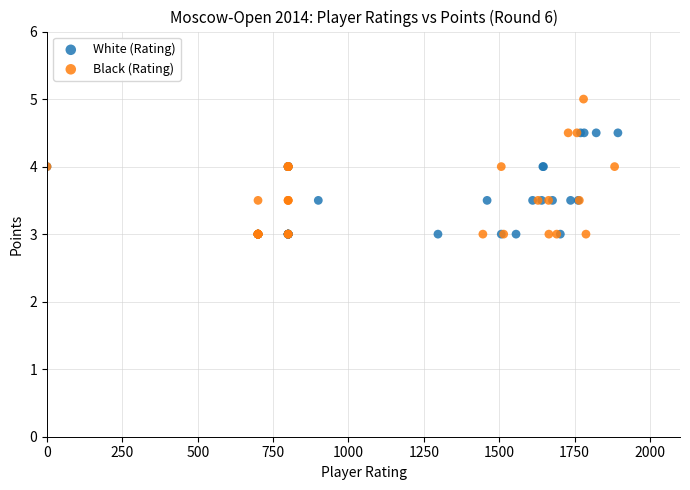

Which series reaches the maximum Y coordinate?

Black (Rating)